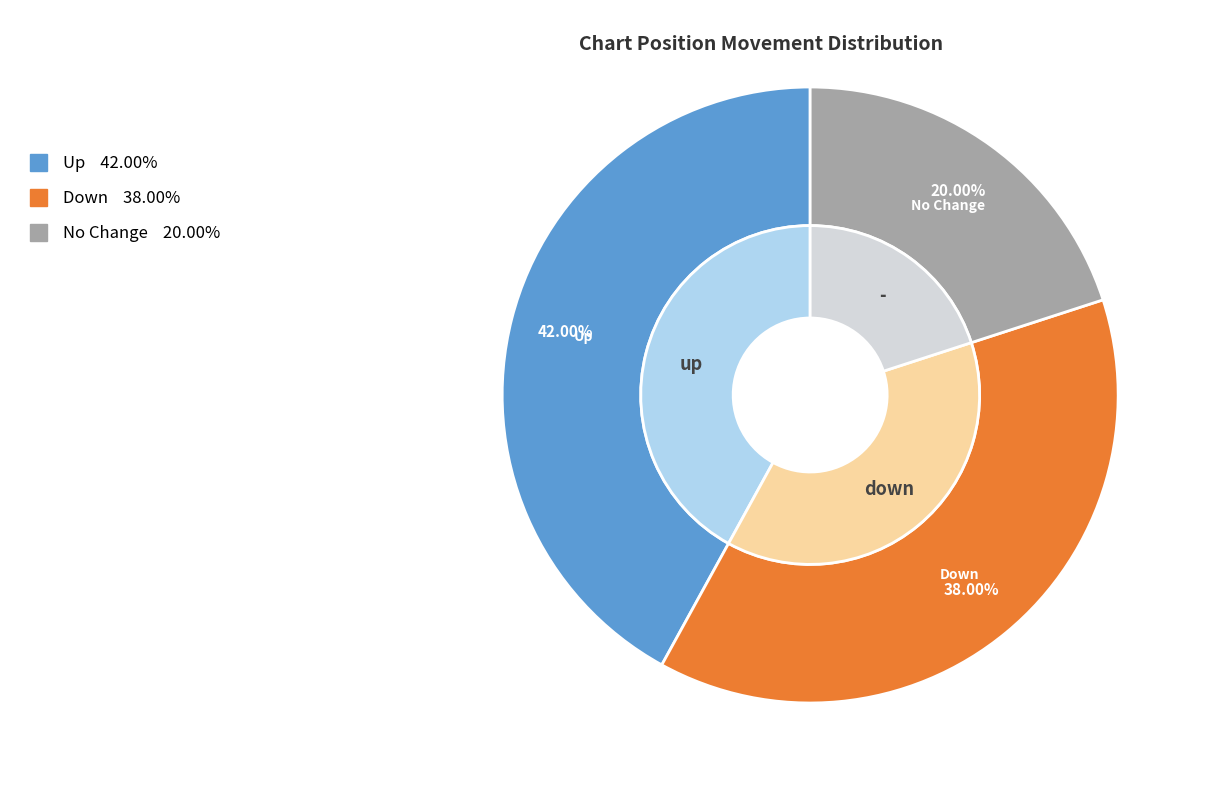

What is the change in value from up to -?

-22